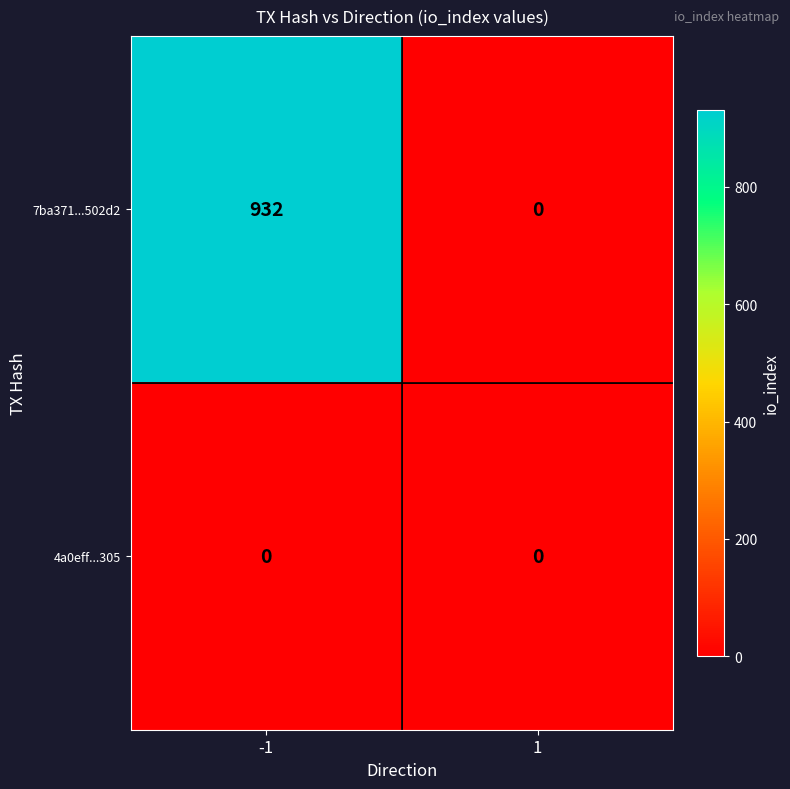

Rank the series by their average value, from highest to lowest.

7ba371...502d2, 4a0eff...305